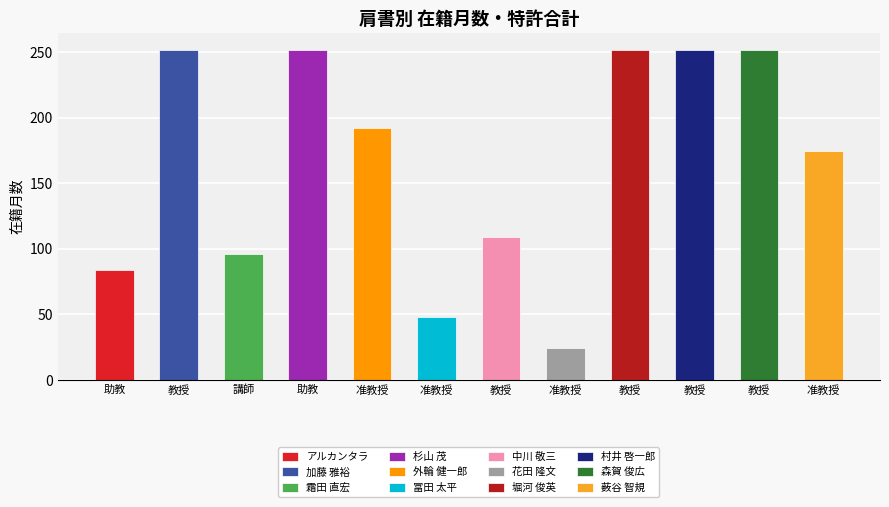

List the labels in order of 在籍月数 value, smallest first.

准教授, 准教授, 助教, 講師, 教授, 准教授, 准教授, 教授, 助教, 教授, 教授, 教授